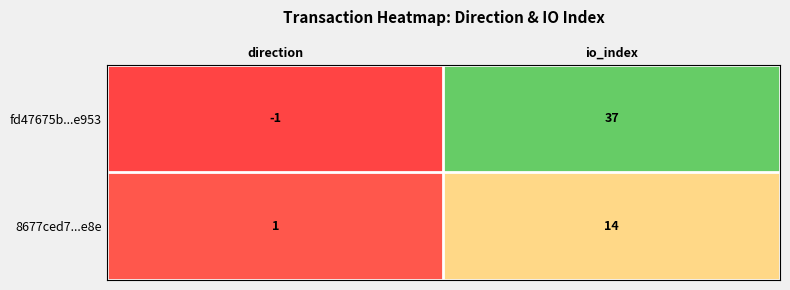

At io_index, list the series in order from smallest to largest.

8677ced7...e8e, fd47675b...e953